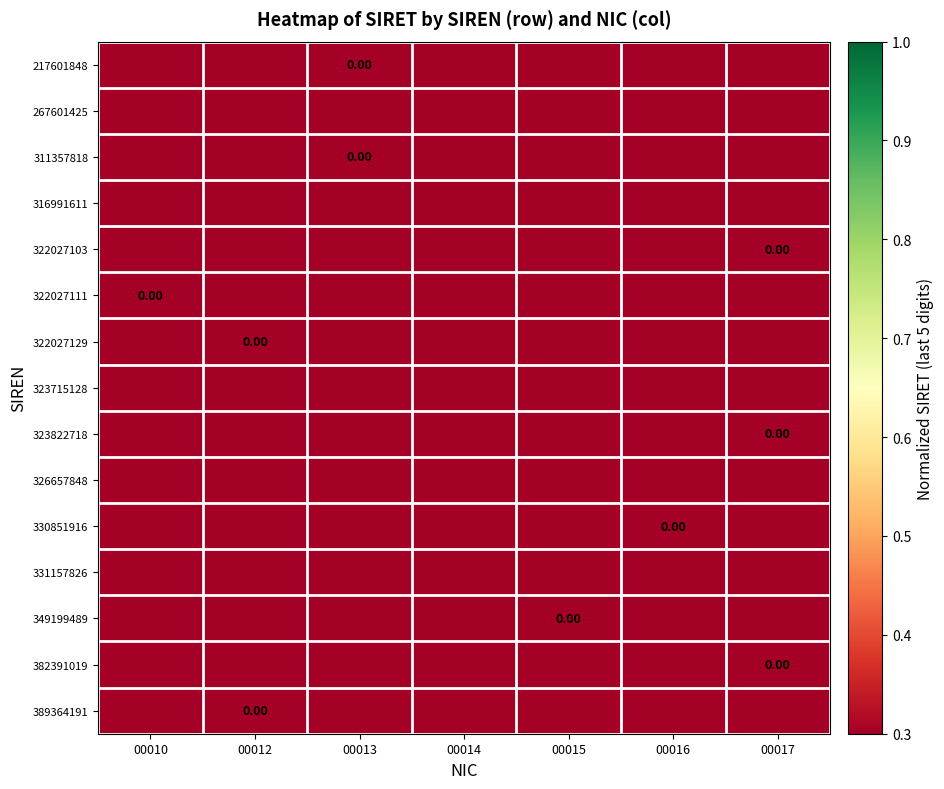

How many distinct data groups are displayed?

15